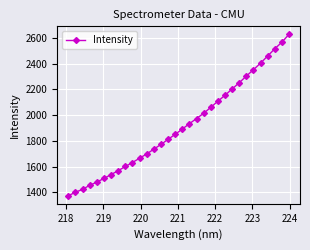

What is the difference between the second highest and minimum values?

1193.3